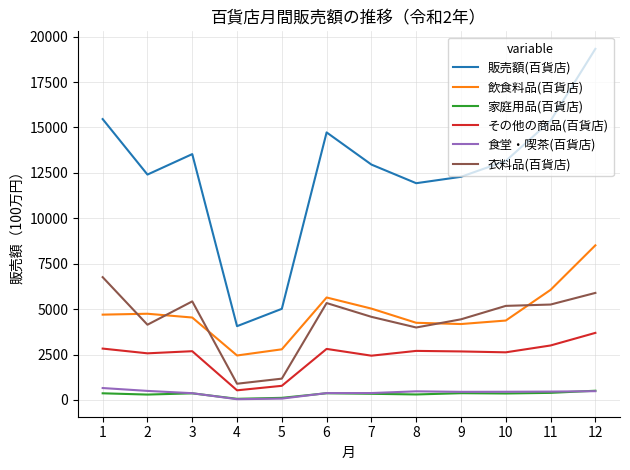

Is it true that その他の商品(百貨店) equals 2809 at 6?

True